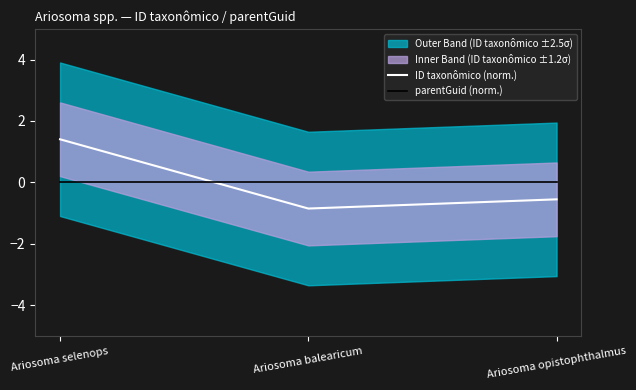

What is the label of the 1st point from the left?

Ariosoma selenops